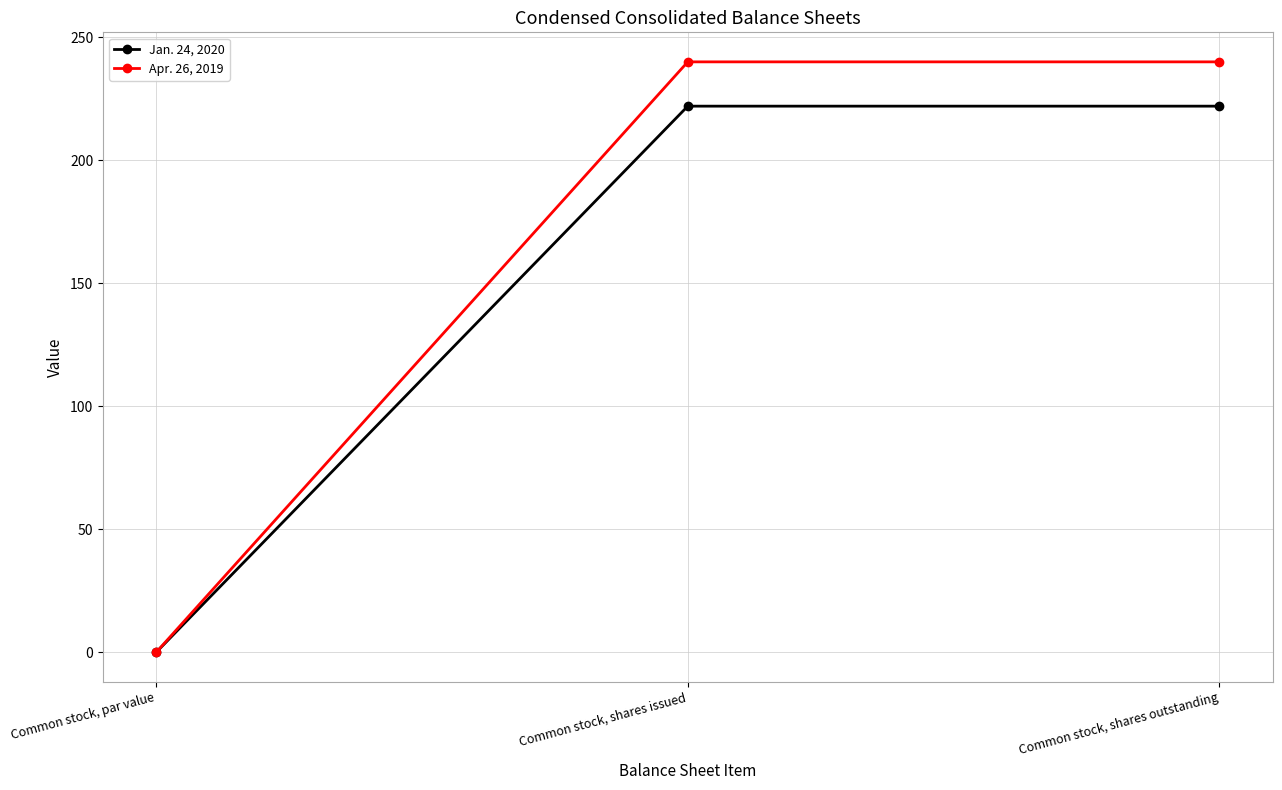

At how many categories does at least one series exceed 25?

2